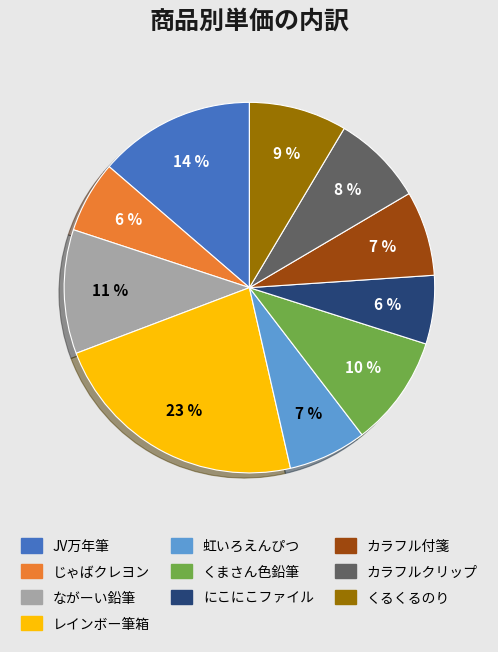

How many slices are in this pie chart?

10